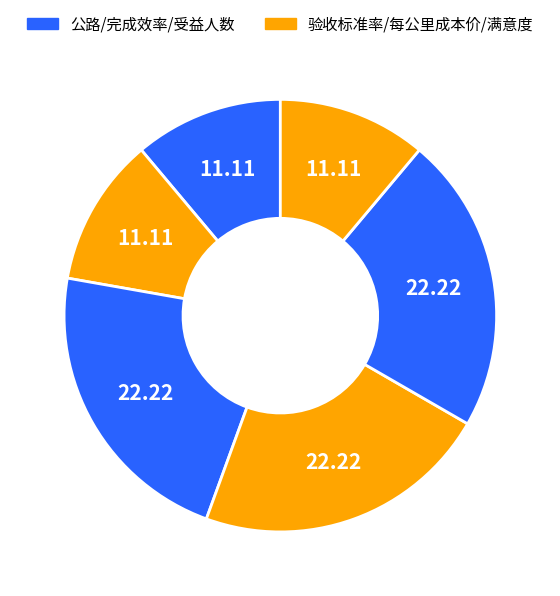

How many segments does this pie chart have?

6